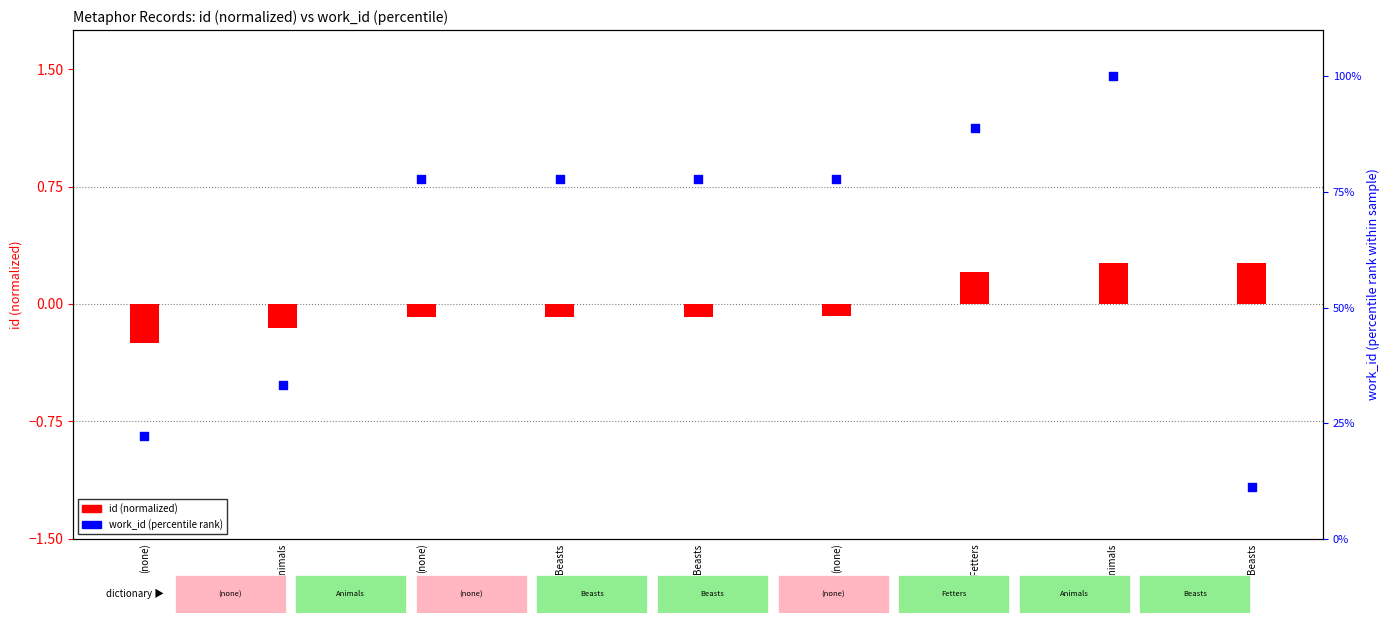

Is the value of work_id (percentile rank) at Animals greater than the value of id (normalized) at Beasts?

Yes